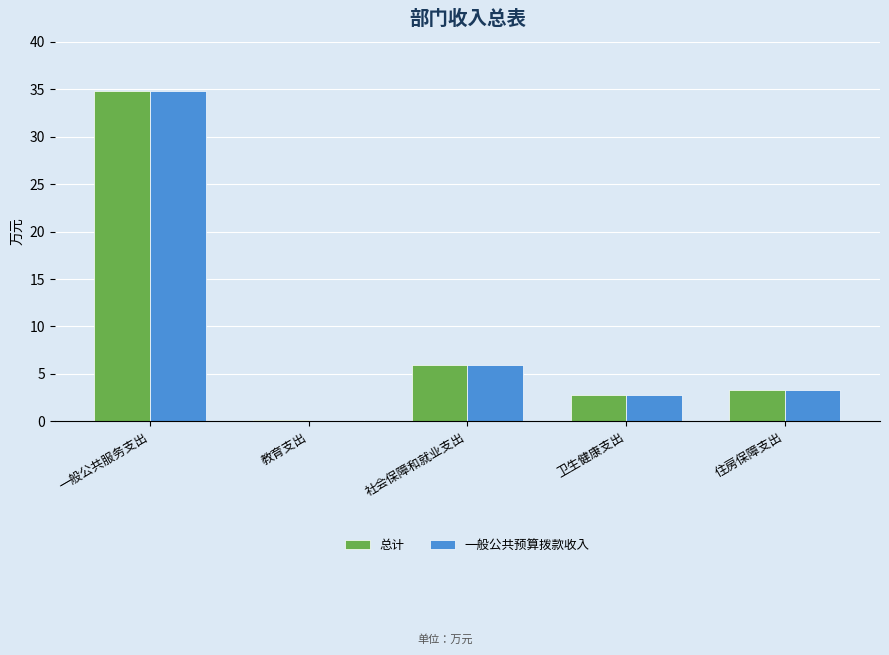

What is the total value across all series at 住房保障支出?

6.6